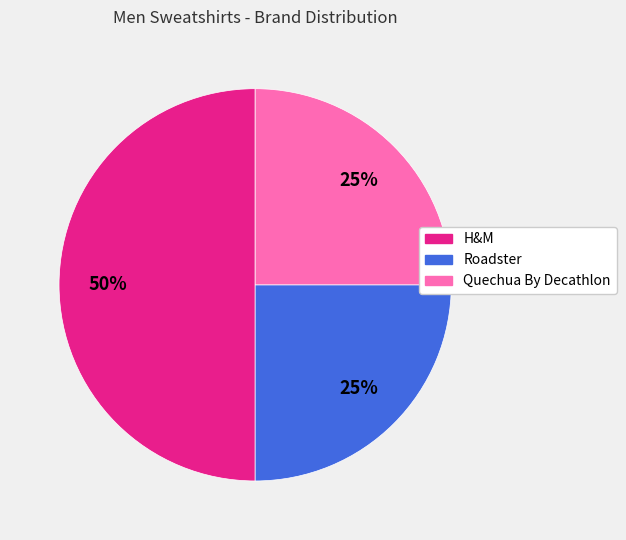

Which category has the biggest portion of the pie?

H&M